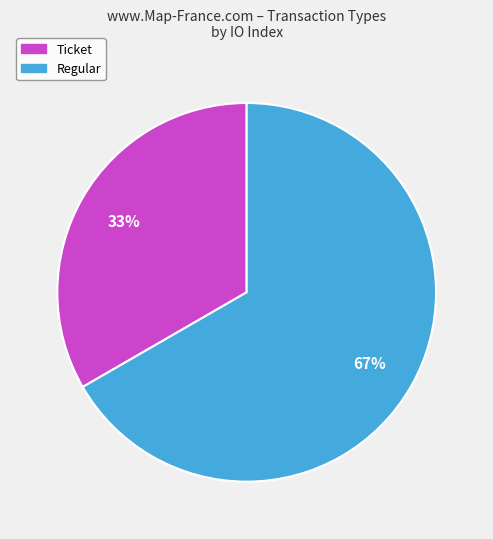

To the nearest percent, what is the average slice percentage?

50%